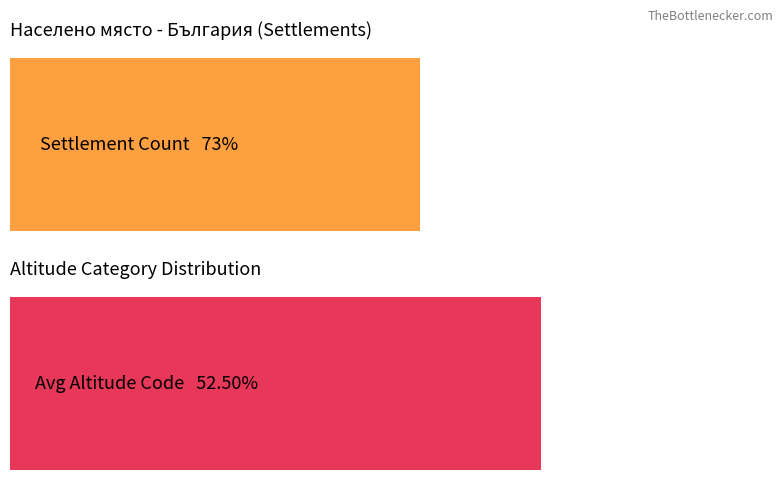

Are the bars grouped side by side (vs. stacked)?

Yes